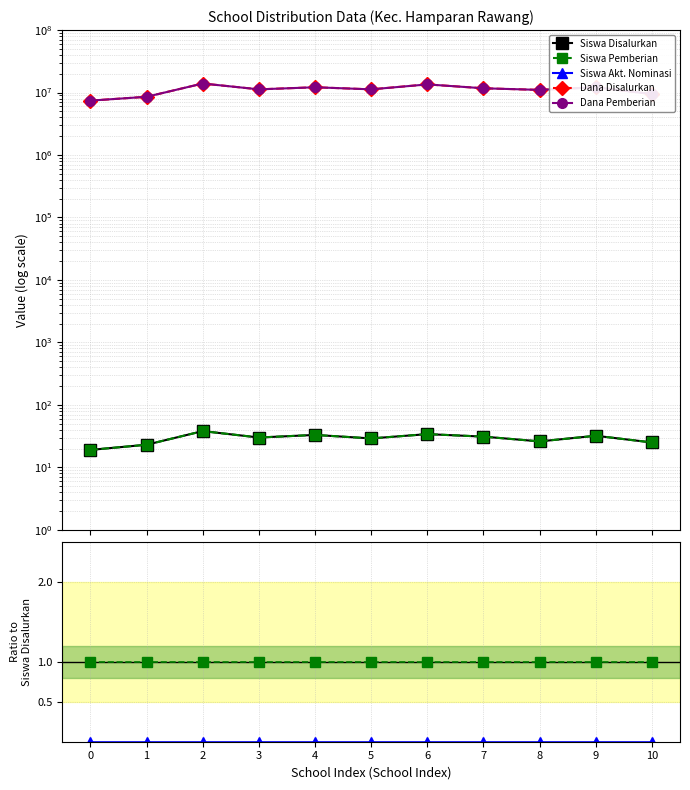

What is the value of the Siswa Disalurkan point at the 1st from the left?

19.0